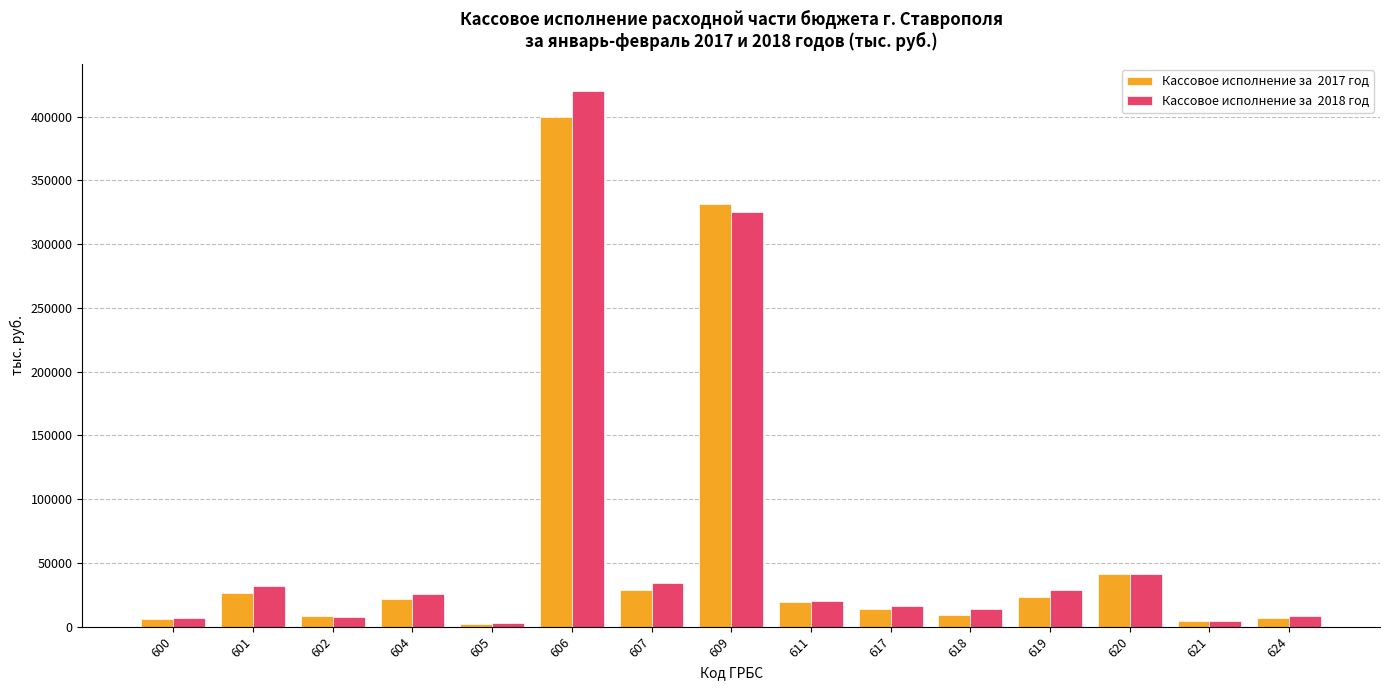

What is the maximum value shown in the chart?

420277